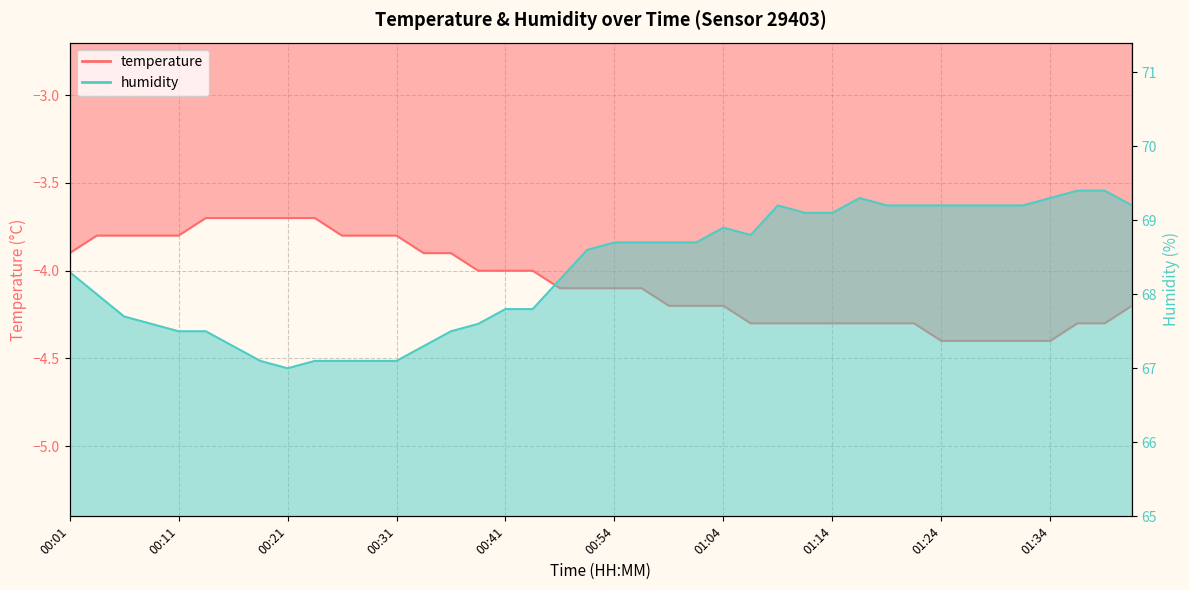

Reading left to right, extract all data points from this chart.

temperature: 00:01=-3.9	00:04=-3.8	00:06=-3.8	00:09=-3.8	00:11=-3.8	00:14=-3.7	00:16=-3.7	00:19=-3.7	00:21=-3.7	00:24=-3.7	00:26=-3.8	00:29=-3.8	00:31=-3.8	00:34=-3.9	00:36=-3.9	00:39=-4.0	00:41=-4.0	00:47=-4.0	00:49=-4.1	00:52=-4.1	00:54=-4.1	00:56=-4.1	00:59=-4.2	01:01=-4.2	01:04=-4.2	01:06=-4.3	01:09=-4.3	01:11=-4.3	01:14=-4.3	01:16=-4.3	01:19=-4.3	01:21=-4.3	01:24=-4.4	01:26=-4.4	01:29=-4.4	01:31=-4.4	01:34=-4.4	01:36=-4.3	01:38=-4.3	01:41=-4.2
humidity: 00:01=68.3	00:04=68.0	00:06=67.7	00:09=67.6	00:11=67.5	00:14=67.5	00:16=67.3	00:19=67.1	00:21=67.0	00:24=67.1	00:26=67.1	00:29=67.1	00:31=67.1	00:34=67.3	00:36=67.5	00:39=67.6	00:41=67.8	00:47=67.8	00:49=68.2	00:52=68.6	00:54=68.7	00:56=68.7	00:59=68.7	01:01=68.7	01:04=68.9	01:06=68.8	01:09=69.2	01:11=69.1	01:14=69.1	01:16=69.3	01:19=69.2	01:21=69.2	01:24=69.2	01:26=69.2	01:29=69.2	01:31=69.2	01:34=69.3	01:36=69.4	01:38=69.4	01:41=69.2